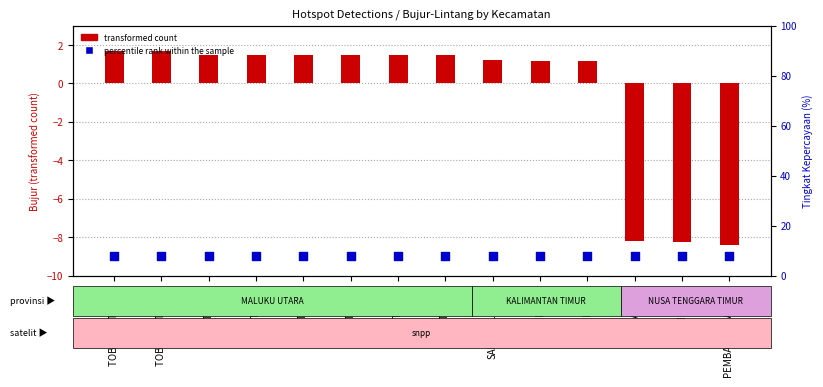

Which series has the widest spread of Y values?

transformed count